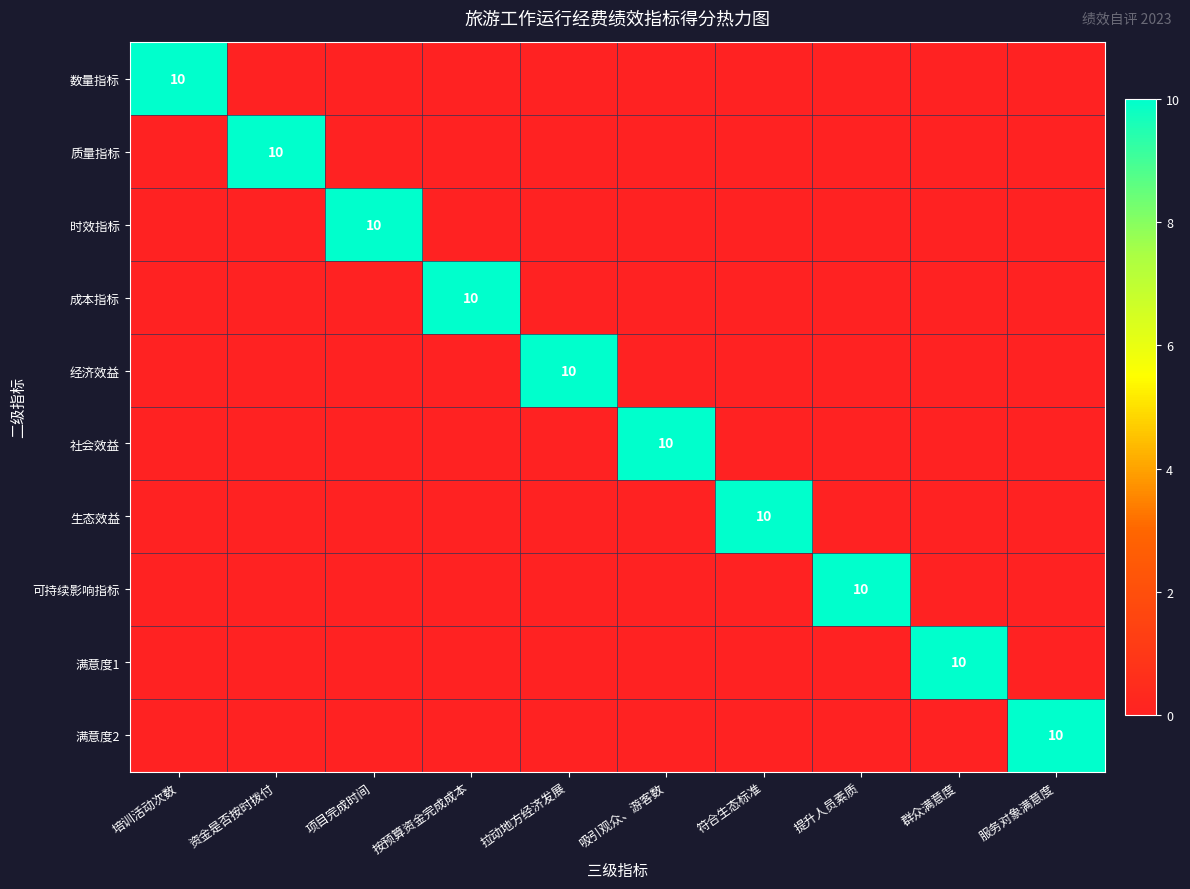

How many 社会效益 values are between 0 and 1?

9